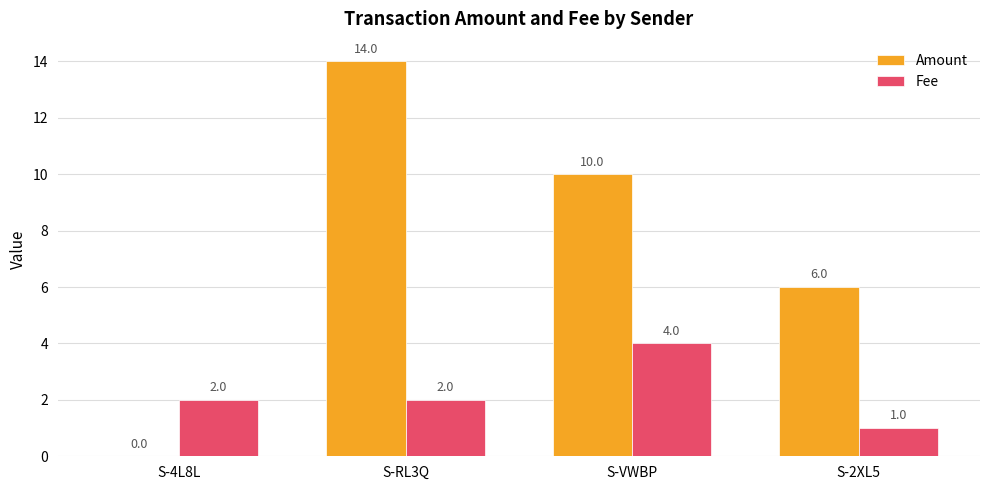

What are all the series names shown in the legend?

Amount, Fee